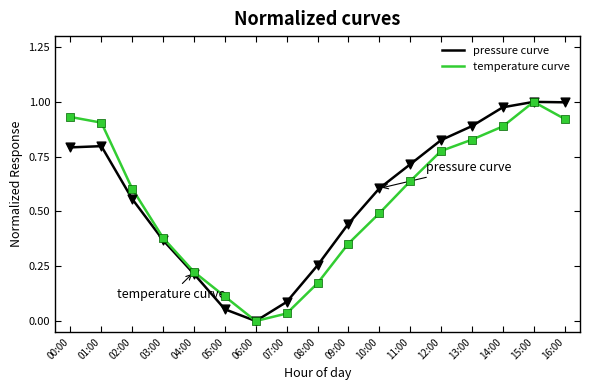

At which category is the sum across all series the highest?

15:00